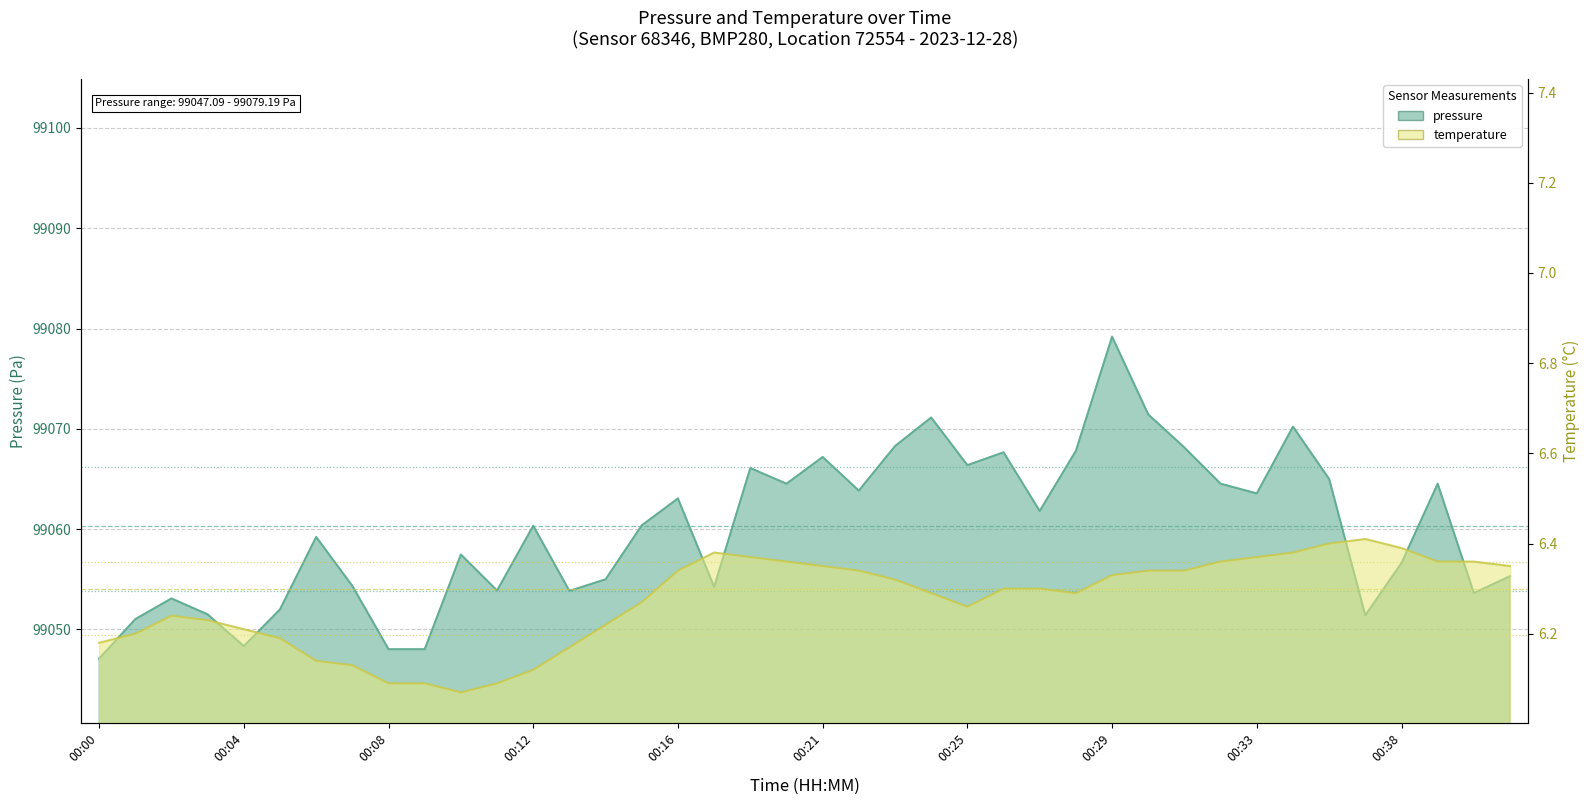

What are all the series names shown in the legend?

pressure, temperature